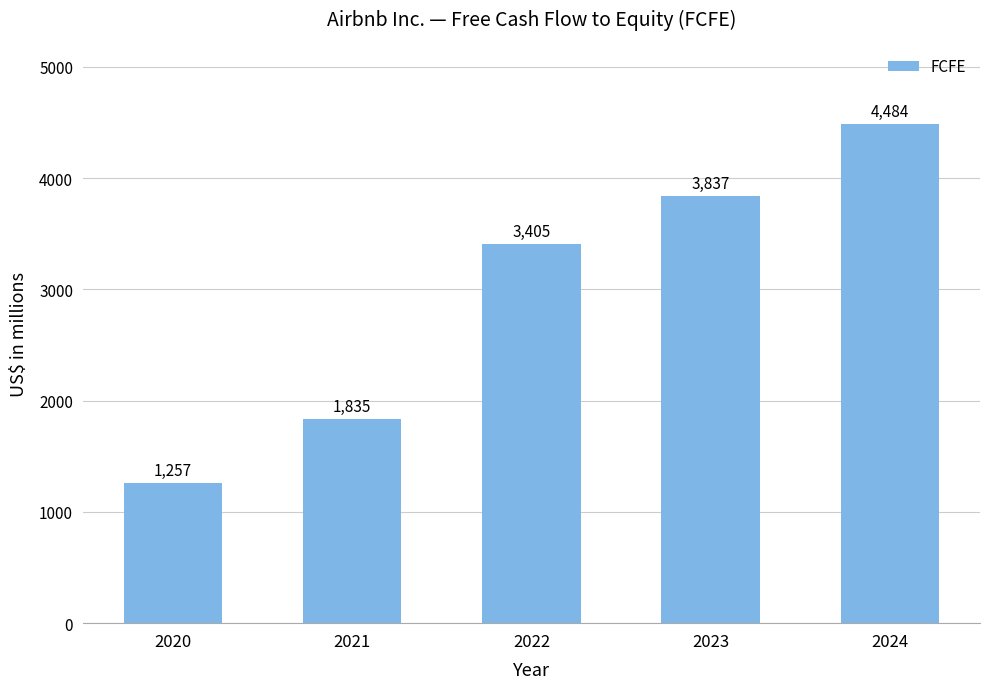

Reading right to left, extract all data points from this chart.

2024=4484	2023=3837	2022=3405	2021=1835	2020=1257